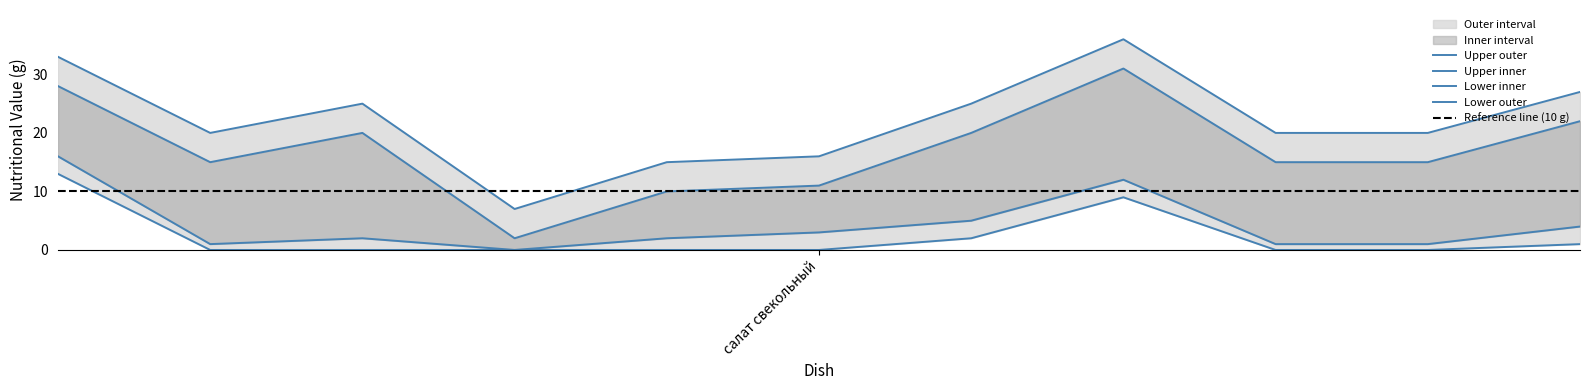

How many values in the Углеводы series are below 20?

3